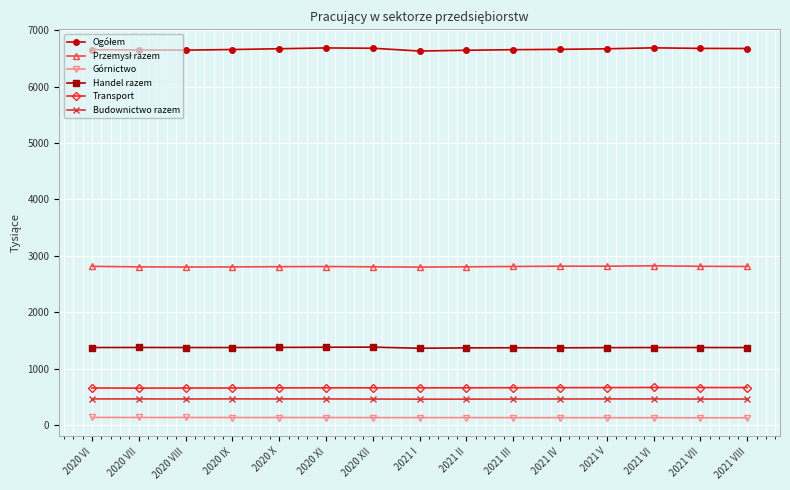

The value of Transport at 2020 IX is 655. True or false?

True